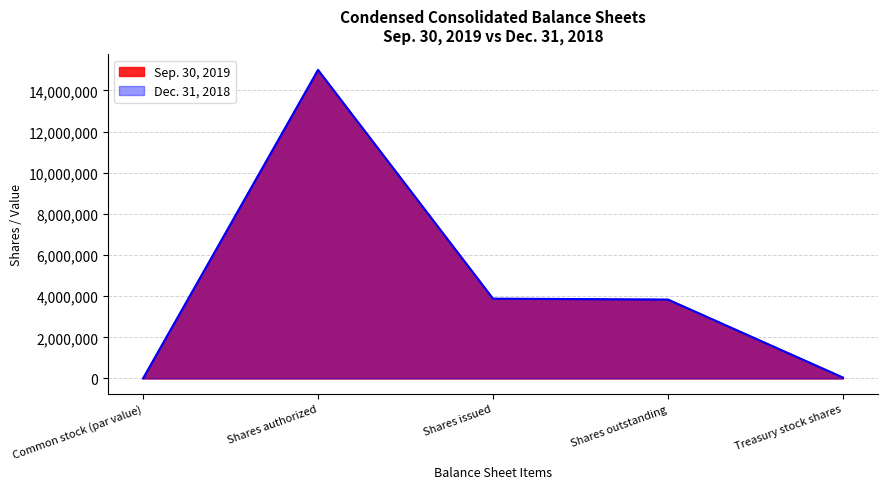

True or false: Dec. 31, 2018 and Sep. 30, 2019 cross at least once.

False